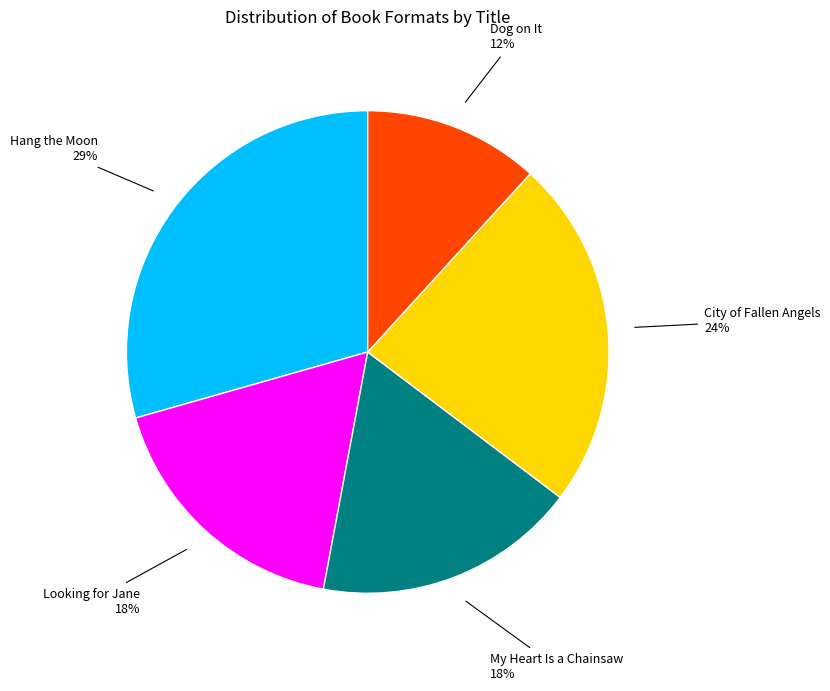

Is there any slice that represents more than half of the pie?

No